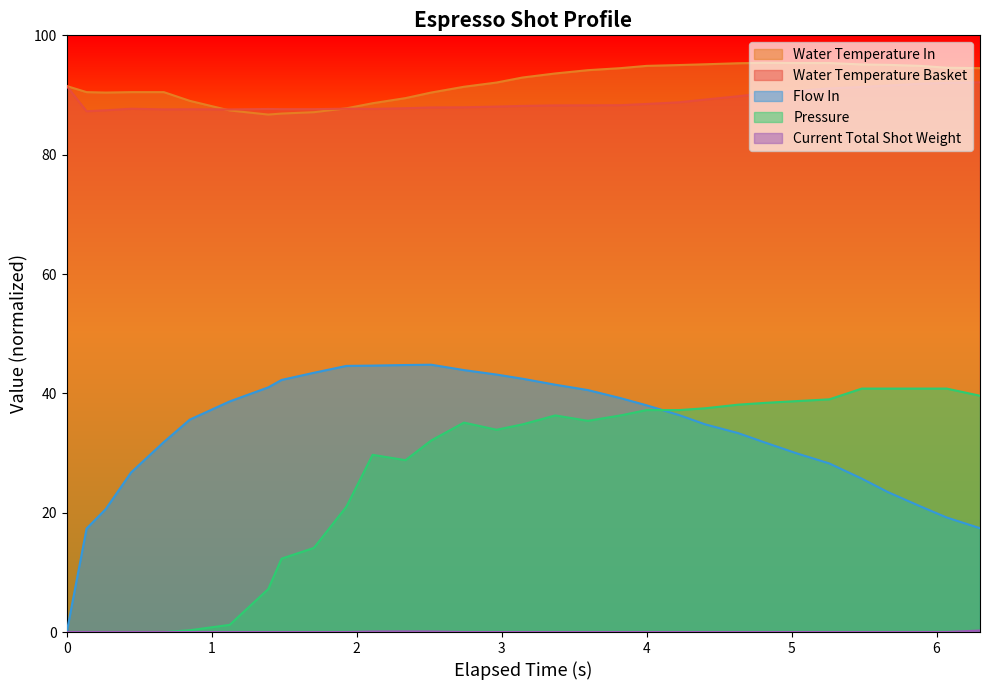

True or false: water_temperature_in and flow_in intersect in this chart.

False